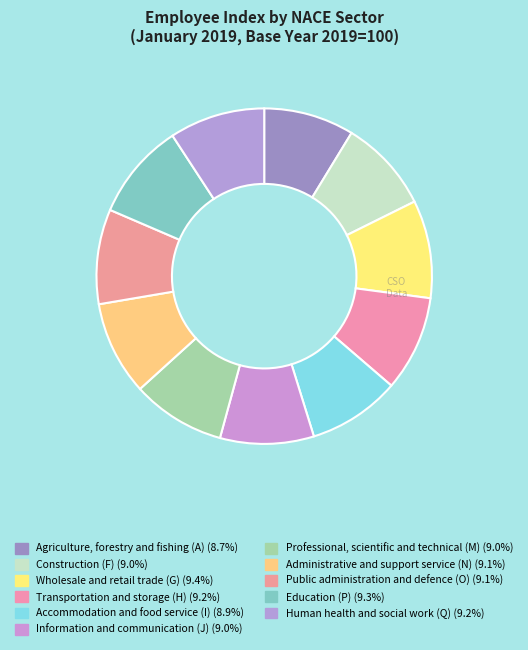

Is it true that Information and communication (J) is 9% of the pie?

True